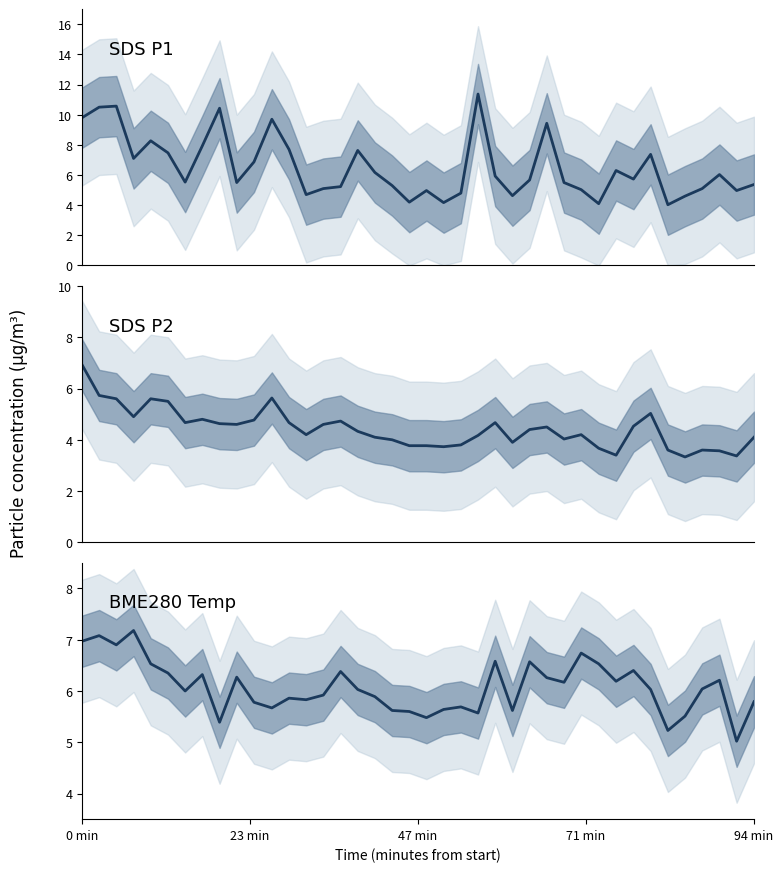

Rank the series by their average value, from lowest to highest.

SDS_P2, BME280_temperature, SDS_P1